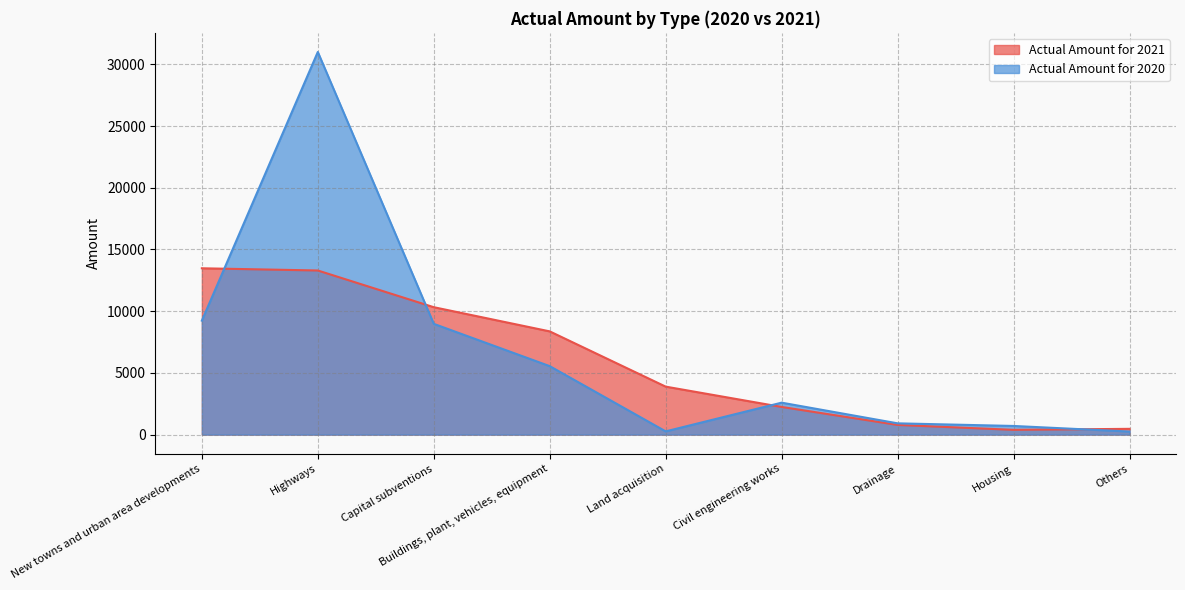

Reading left to right, transcribe all the data shown in this chart.

Actual Amount for 2021: New towns and urban area developments=13478	Highways=13299	Capital subventions=10325	Buildings, plant, vehicles, equipment=8365	Land acquisition=3888	Civil engineering works=2242	Drainage=785	Housing=386	Others=468
Actual Amount for 2020: New towns and urban area developments=9235	Highways=31005	Capital subventions=8976	Buildings, plant, vehicles, equipment=5548	Land acquisition=262	Civil engineering works=2589	Drainage=914	Housing=701	Others=250